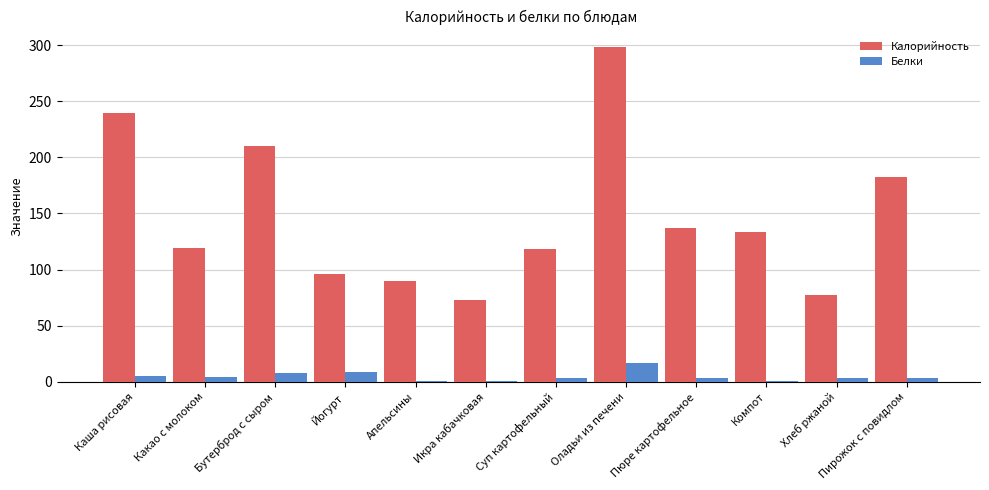

Rank the series by their maximum value, from highest to lowest.

Калорийность, Белки